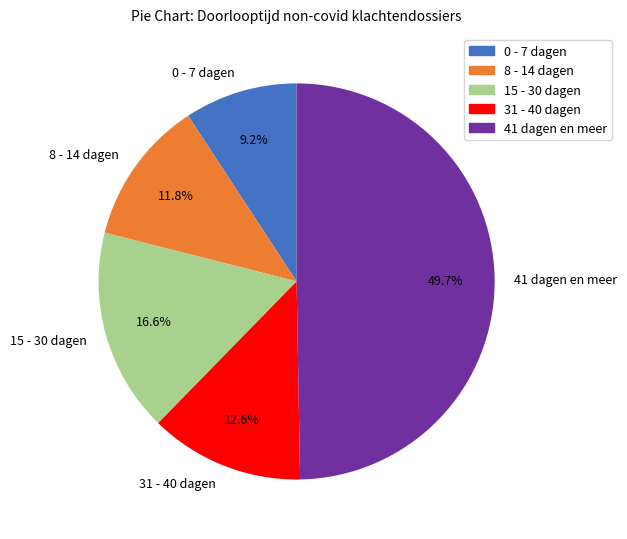

True or false: 31 - 40 dagen accounts for 23% of the total.

False